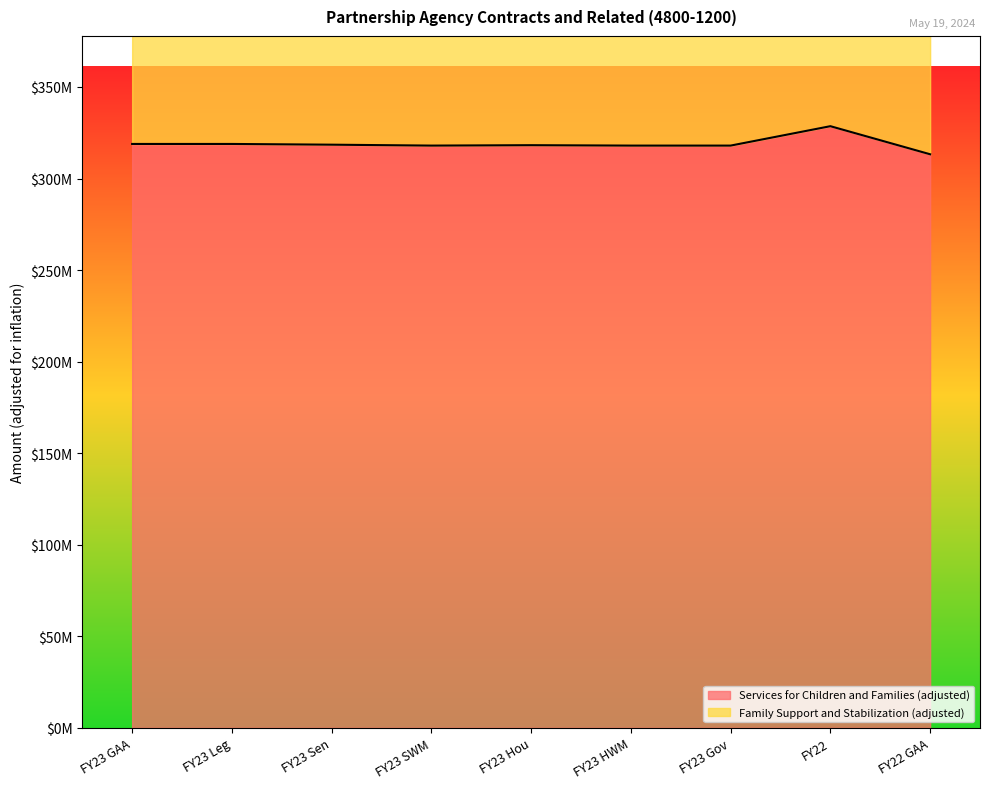

Count the number of categories in the chart.

9